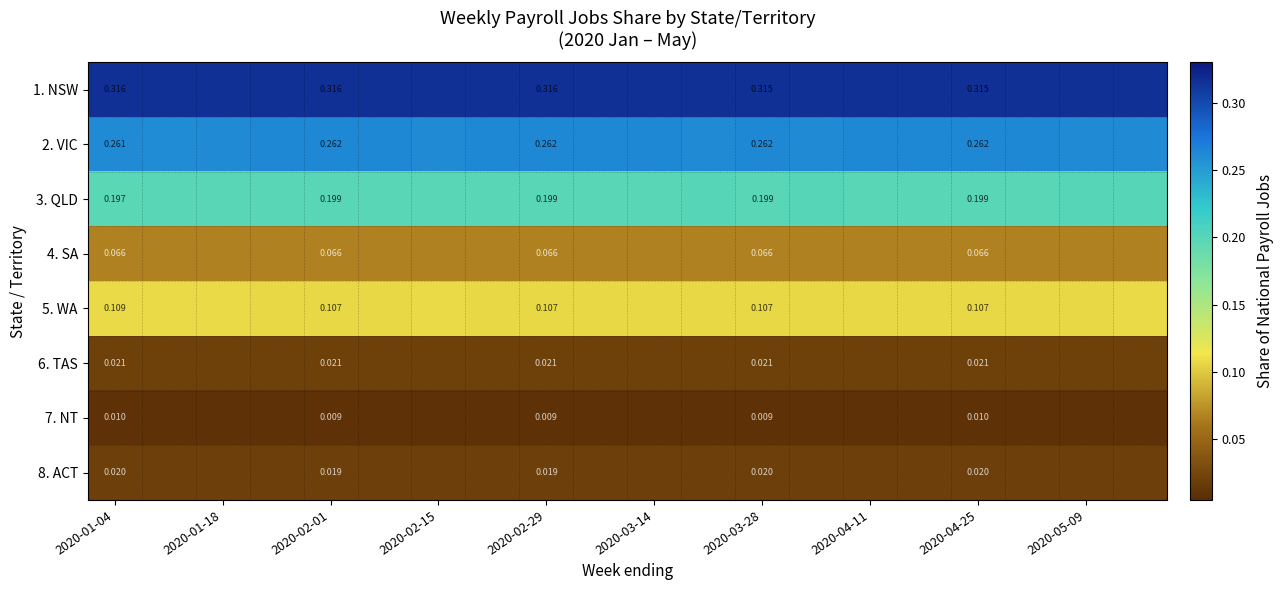

What is the total value across all series at 2020-04-11?

1.0